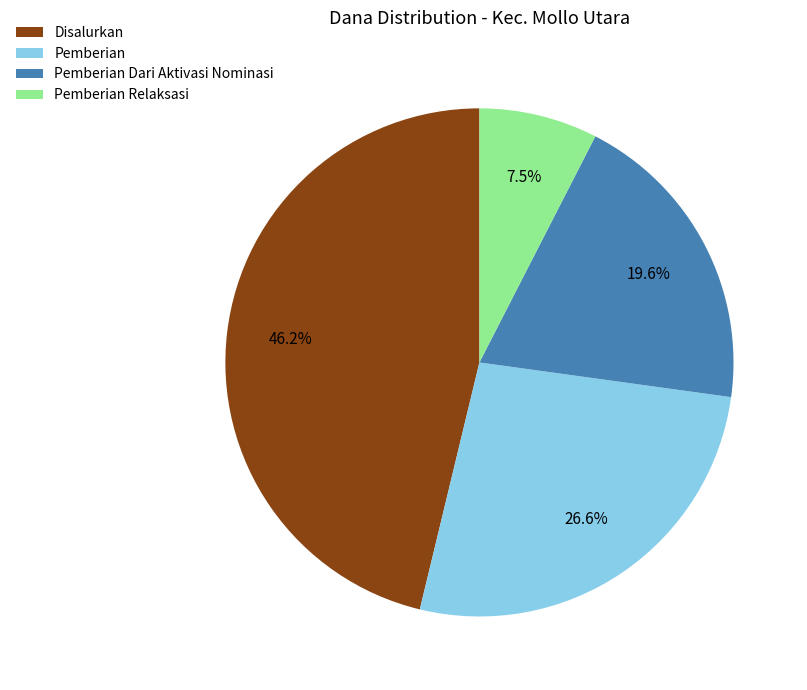

Is there a majority slice in this chart?

No